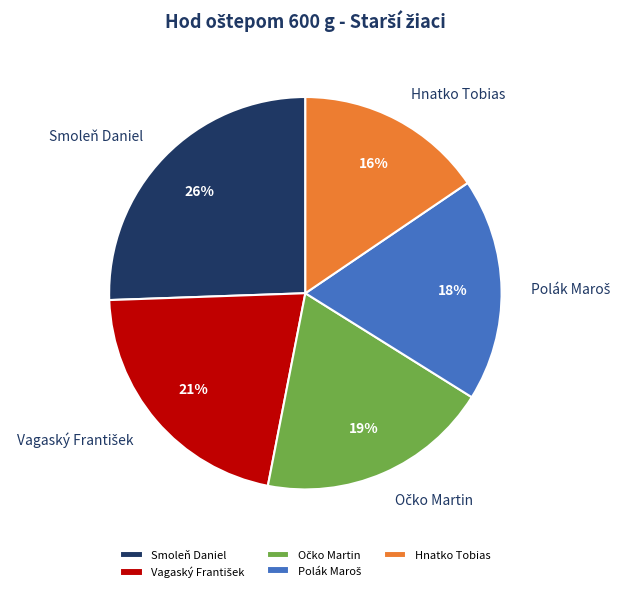

Does any single category account for the majority?

No